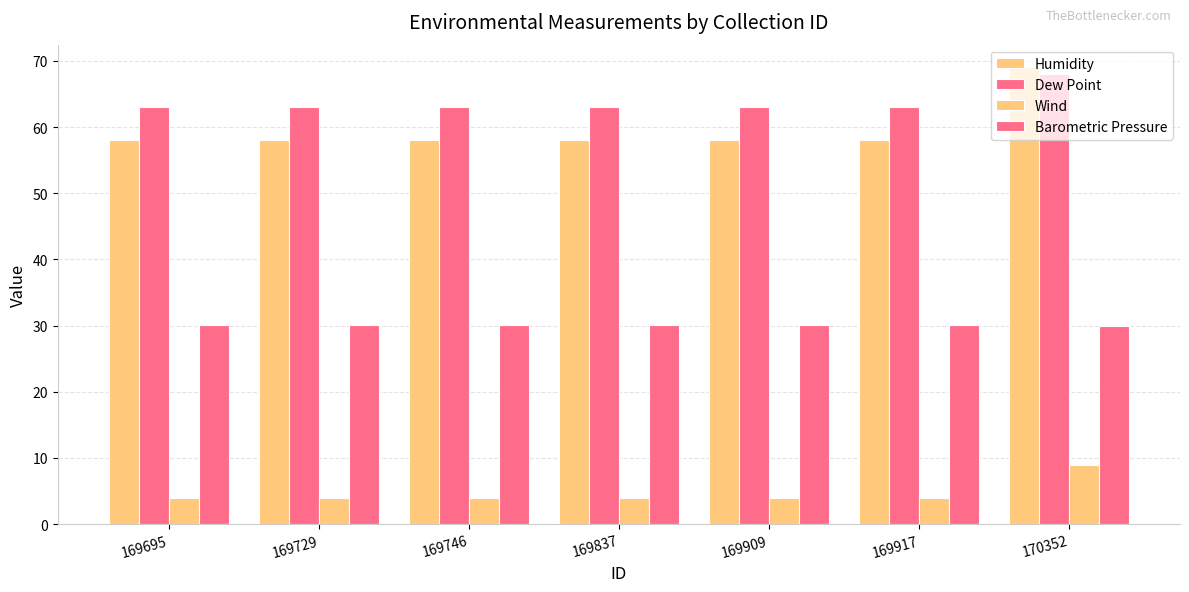

How many distinct data groups are displayed?

4